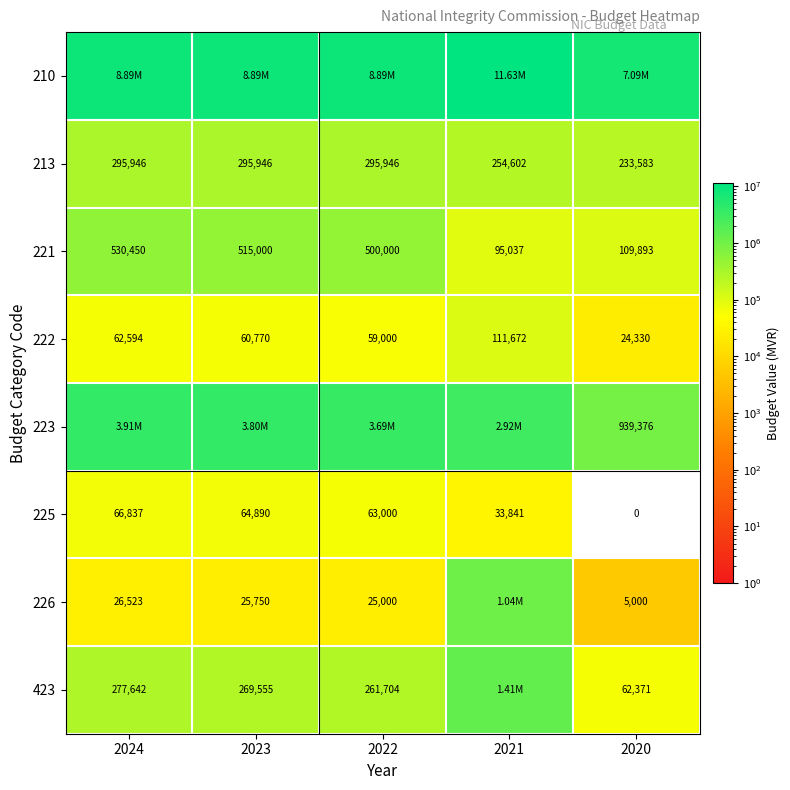

What is the difference between the 213 values at 2020 and 2021?

21019